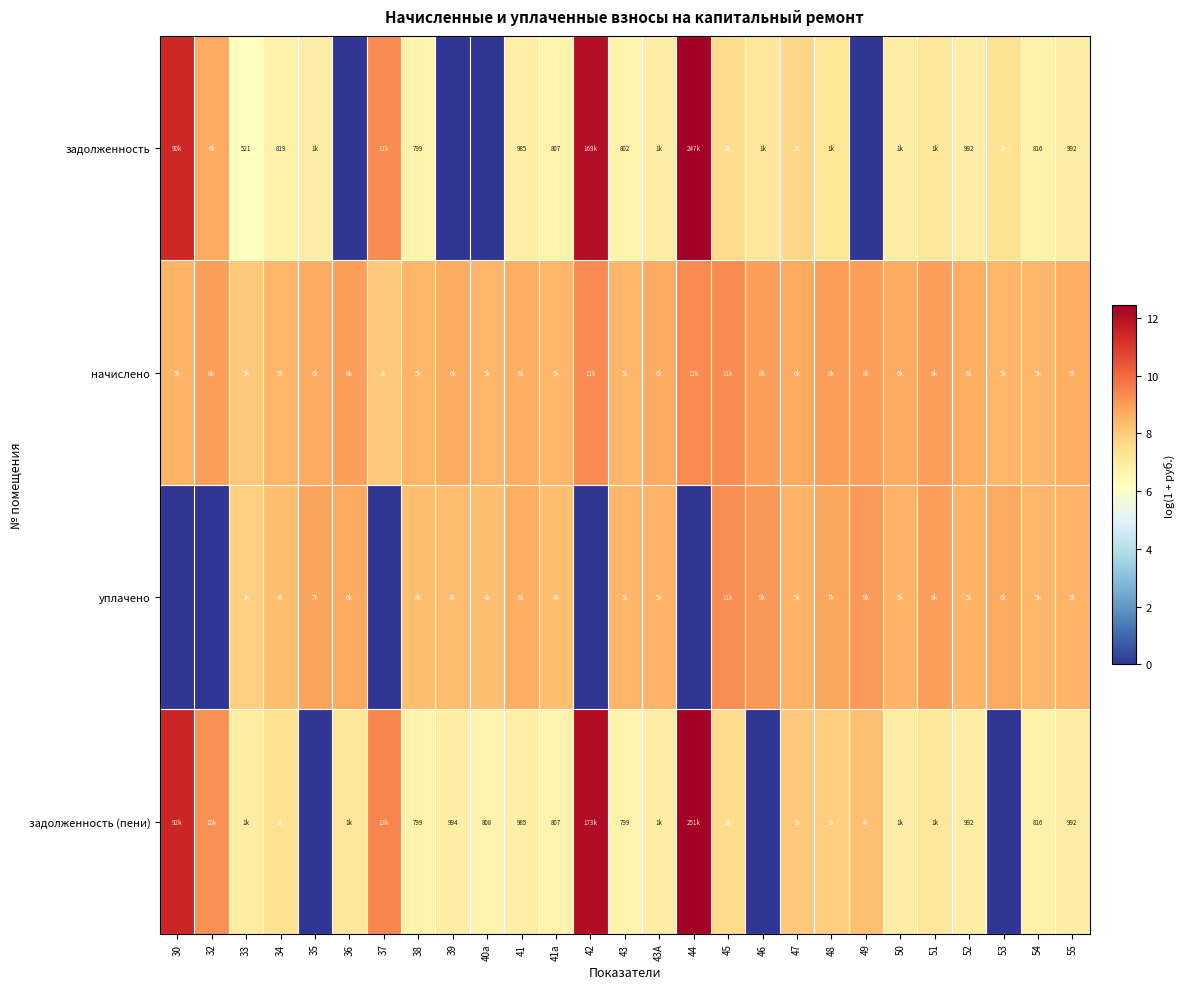

Count the number of data series in this chart.

4